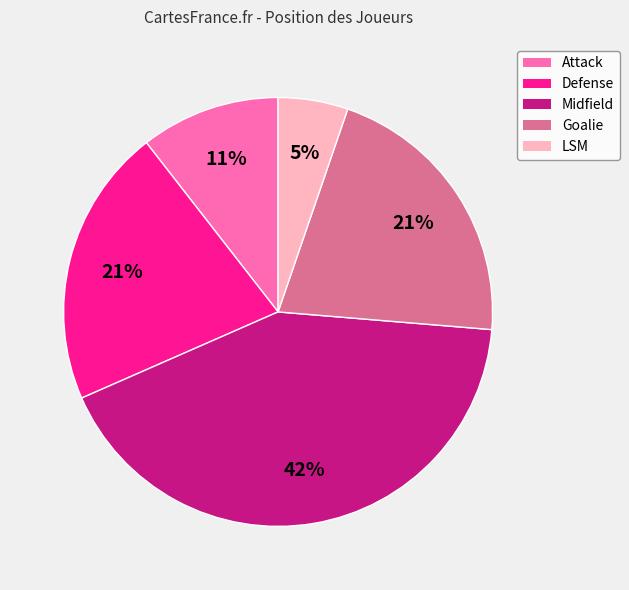

Combined, do Defense and Midfield account for over 50%?

Yes